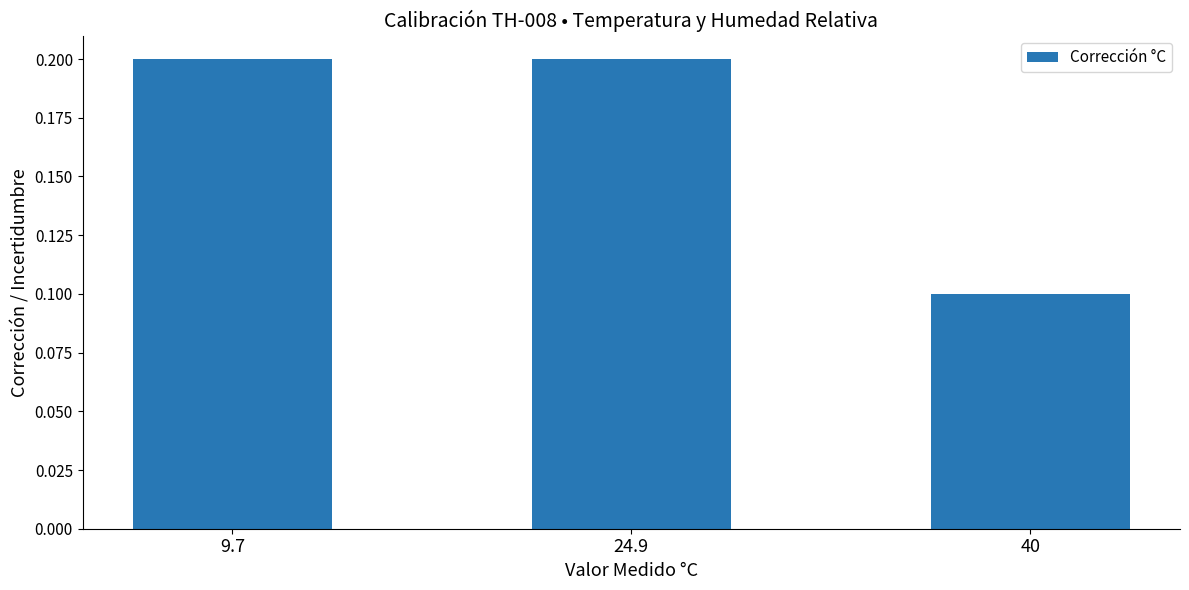

What is the value of the 2nd bar from the left?

0.2